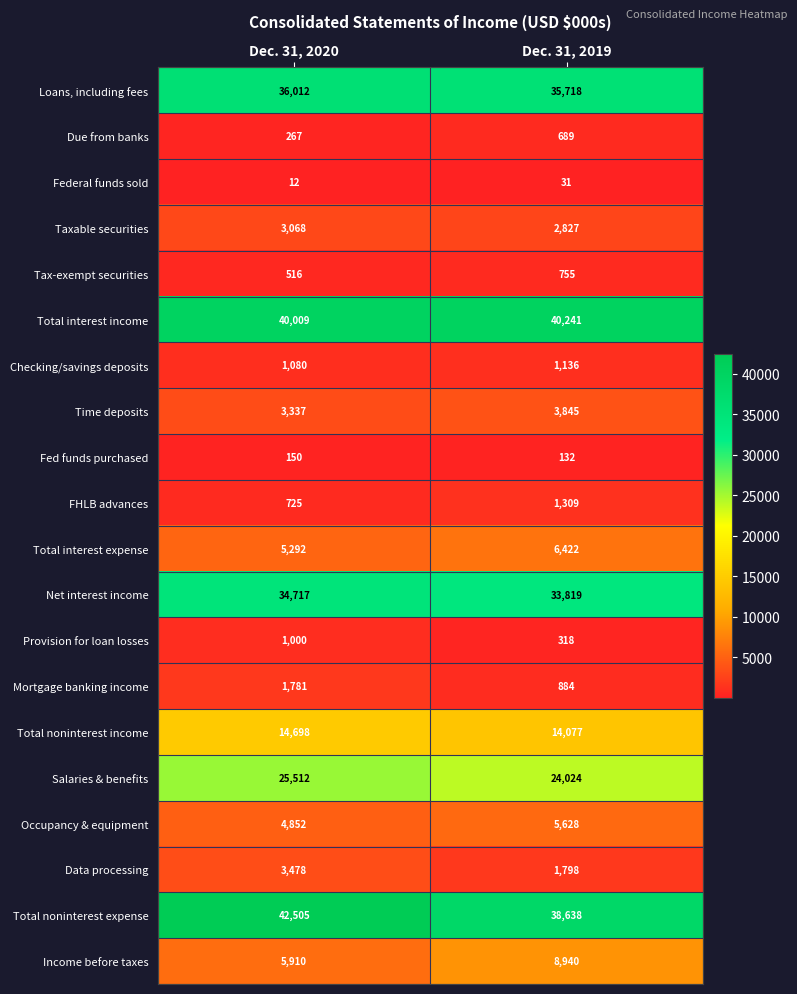

Which series has the widest spread of values?

Total noninterest expense